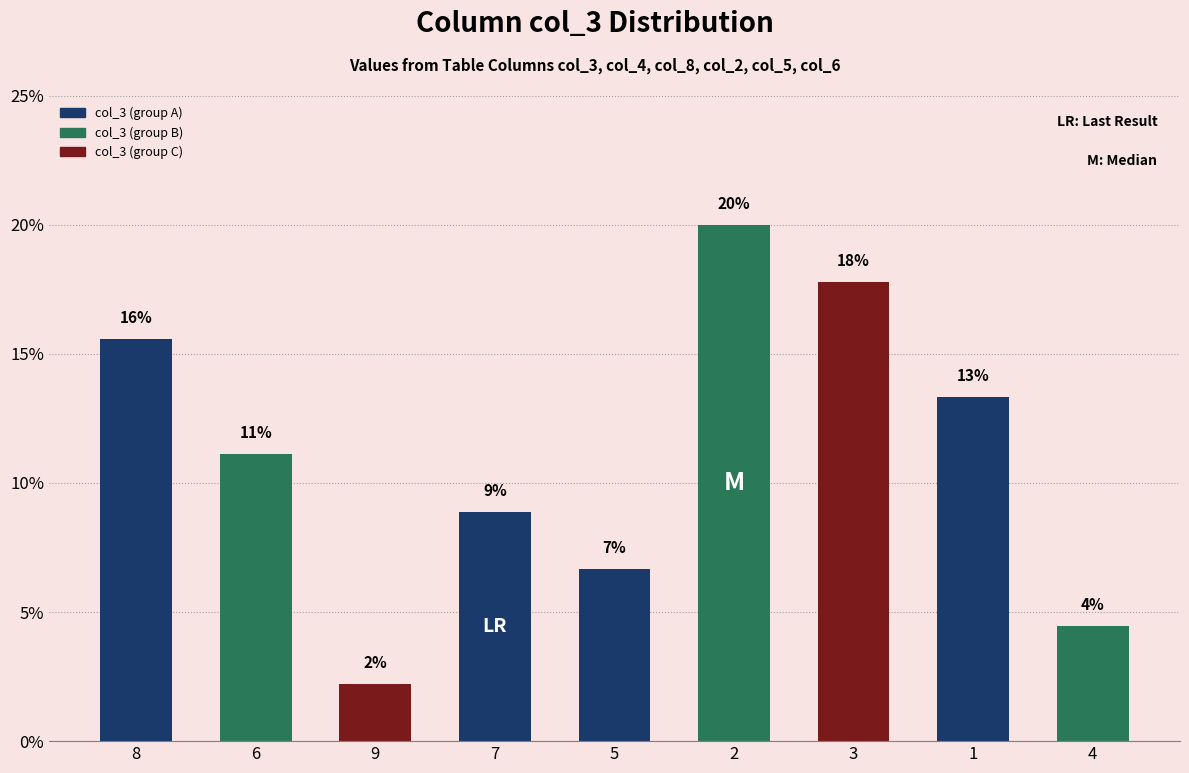

How many values are between 0 and 1?

9